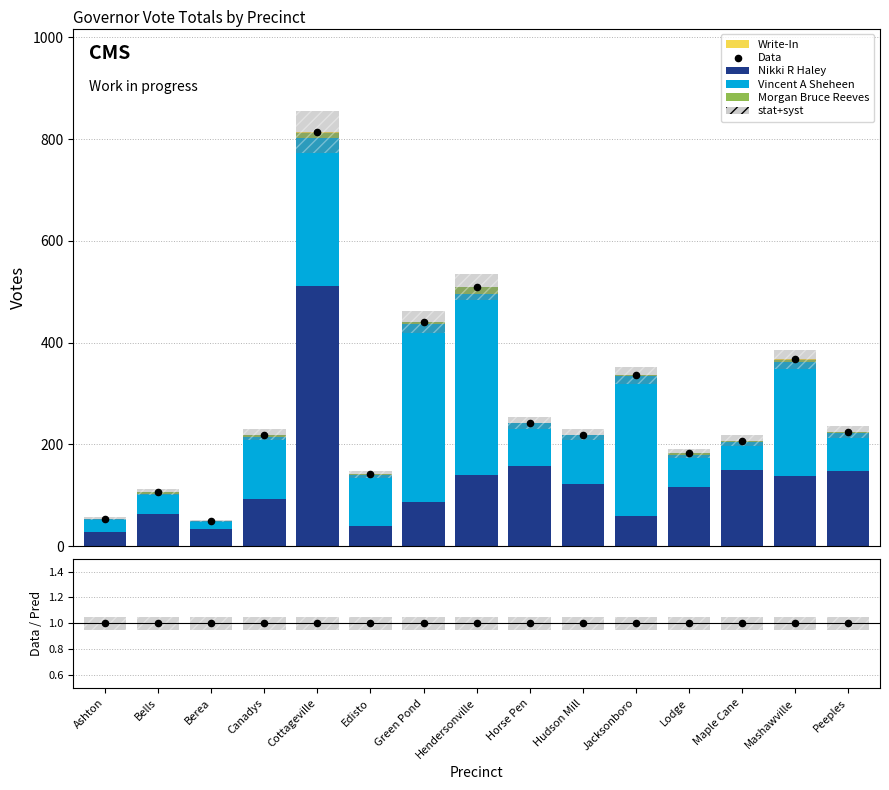

Which series contains the highest Y value?

Data